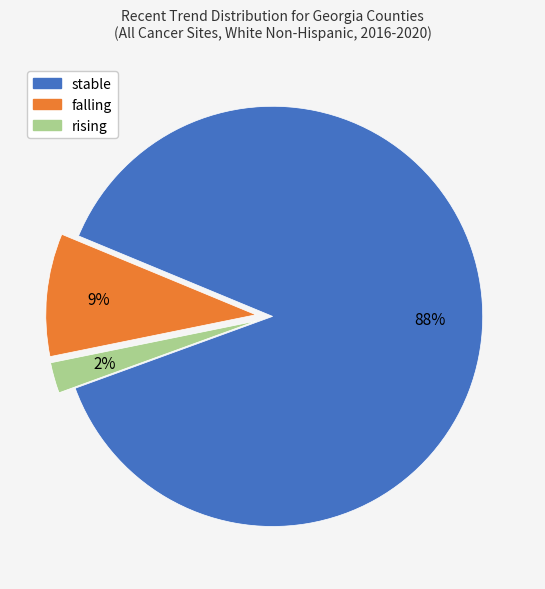

To the nearest percent, what is the difference between the rising and falling slice percentages?

7%